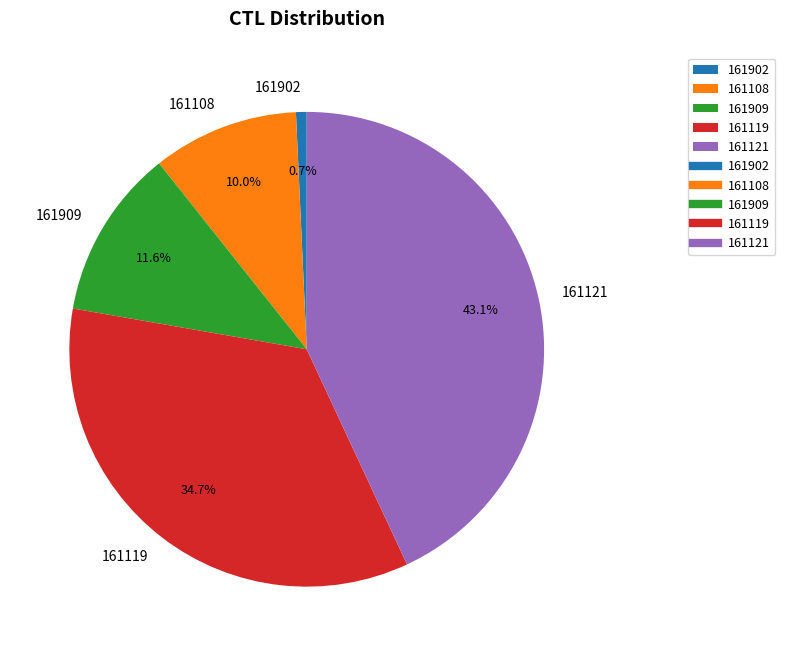

True or false: 161902 accounts for 1% of the total.

True